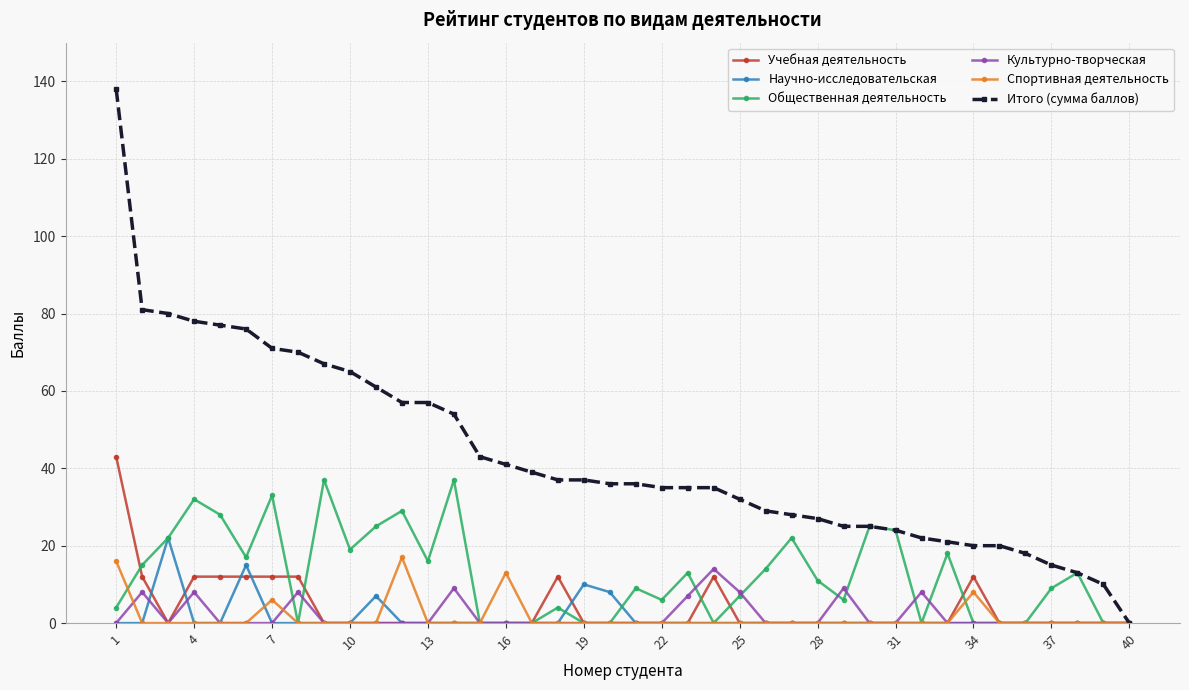

List the series in order of their peak value, lowest first.

Культурно-творческая, Спортивная деятельность, Научно-исследовательская, Общественная деятельность, Учебная деятельность, Итого (сумма баллов)